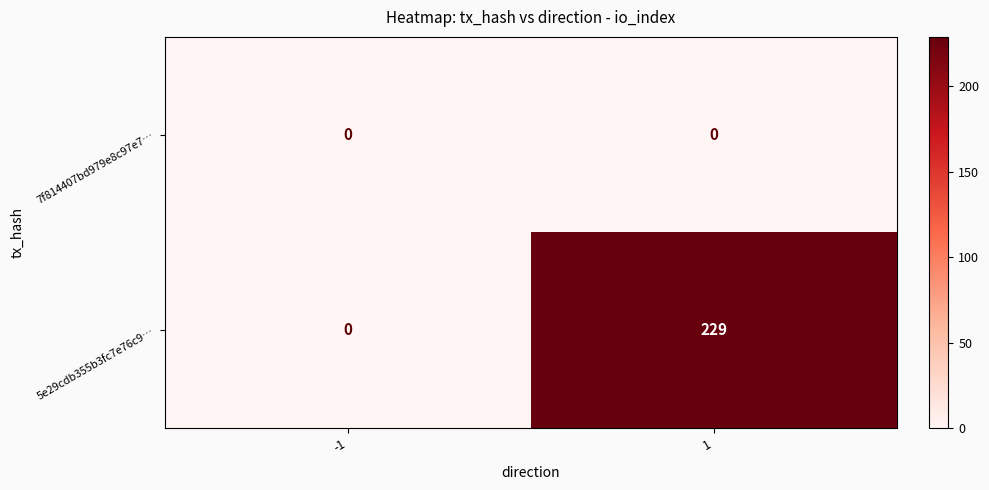

Rank the series at 1 from lowest to highest value.

7f814407bd979e8c97e7…, 5e29cdb355b3fc7e76c9…